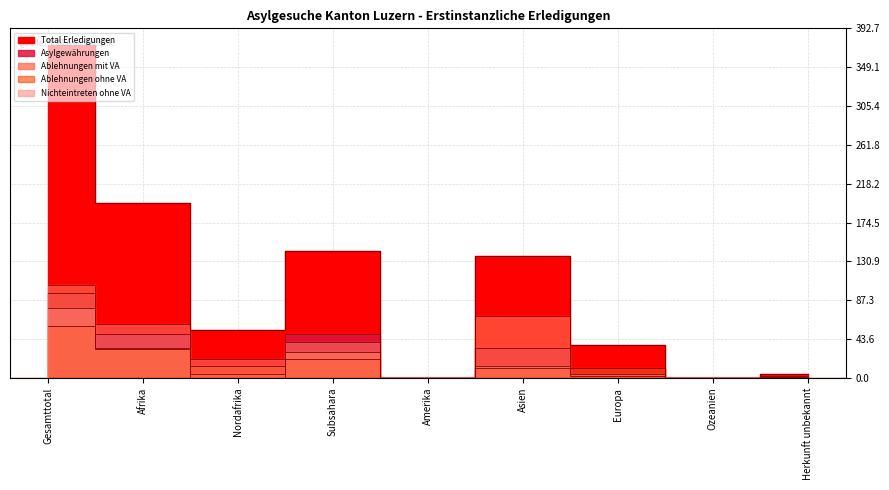

Rank the series by their maximum value, from lowest to highest.

Ablehnungen ohne VA, Nichteintreten ohne VA, Asylgewährungen, Ablehnungen mit VA, Total Erledigungen